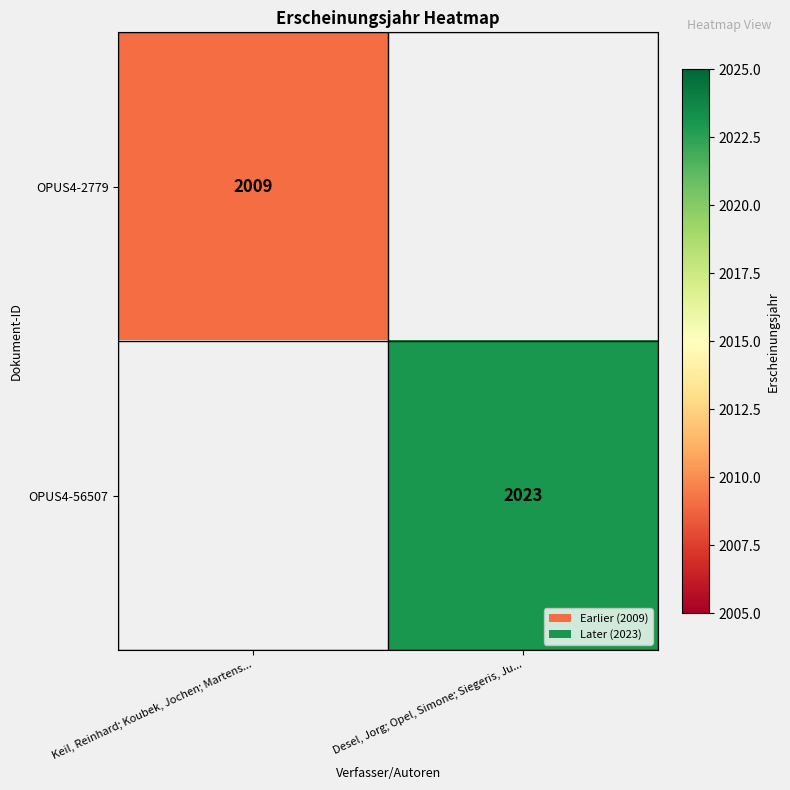

True or false: OPUS4-56507 has a value of 1003 at Desel, Jorg; Opel, Simone; Siegeris, Ju....

False